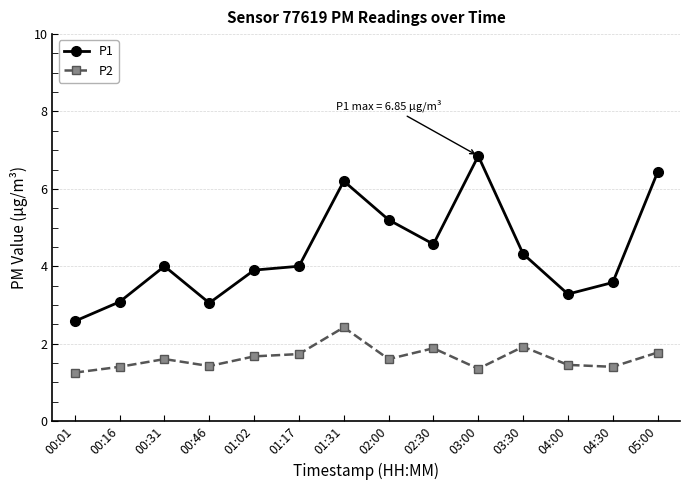

What is the label of the 5th point from the left?

01:02